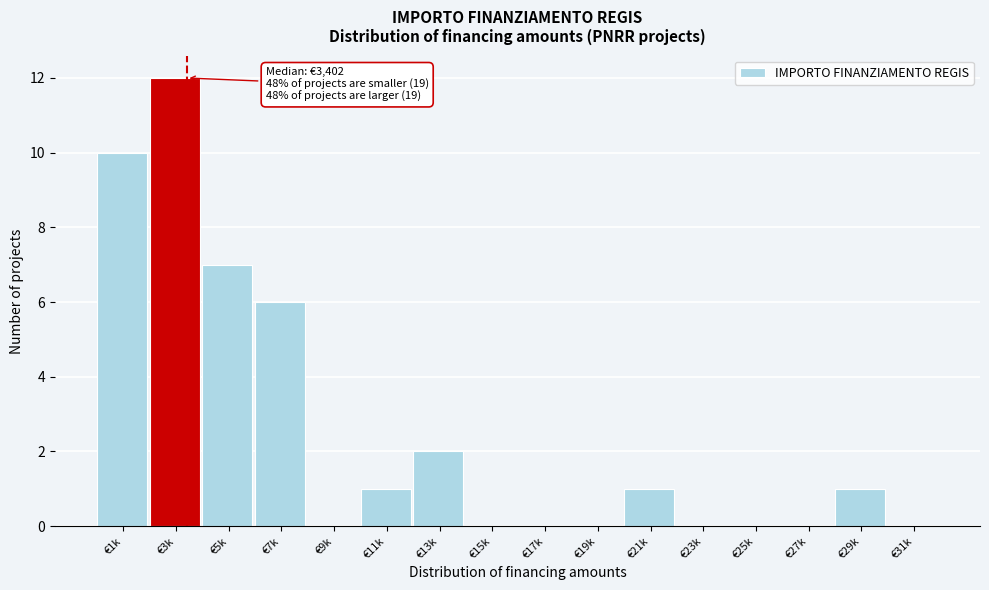

Reading left to right, list all the values displayed in this chart.

€1k=10	€3k=12	€5k=7	€7k=6	€9k=0	€11k=1	€13k=2	€15k=0	€17k=0	€19k=0	€21k=1	€23k=0	€25k=0	€27k=0	€29k=1	€31k=0